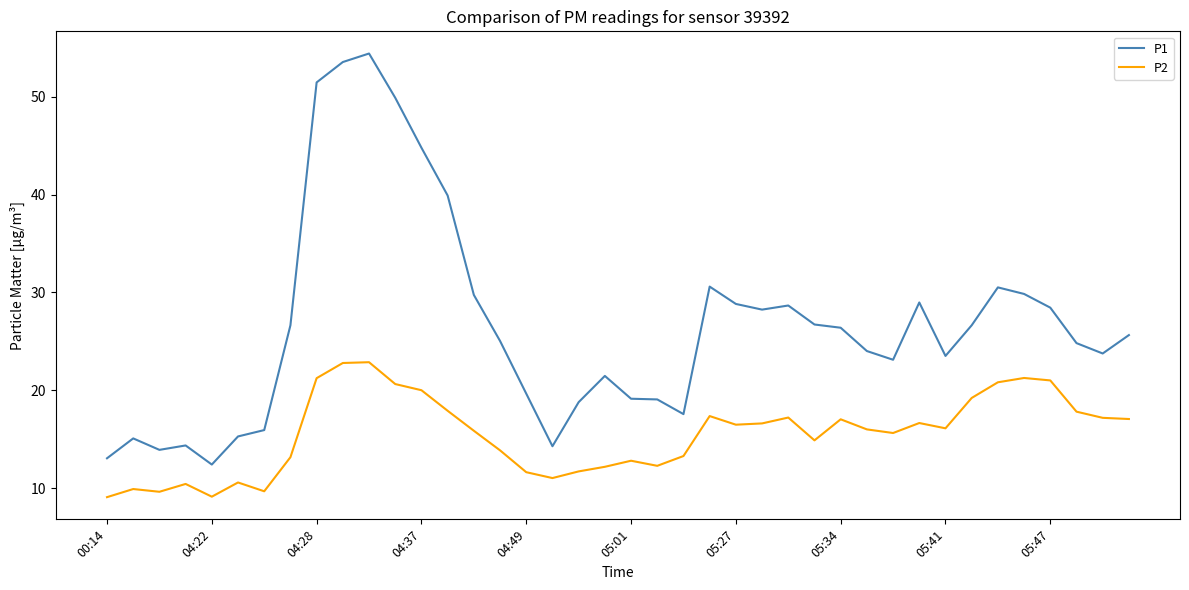

Which series has the widest spread of values?

P1